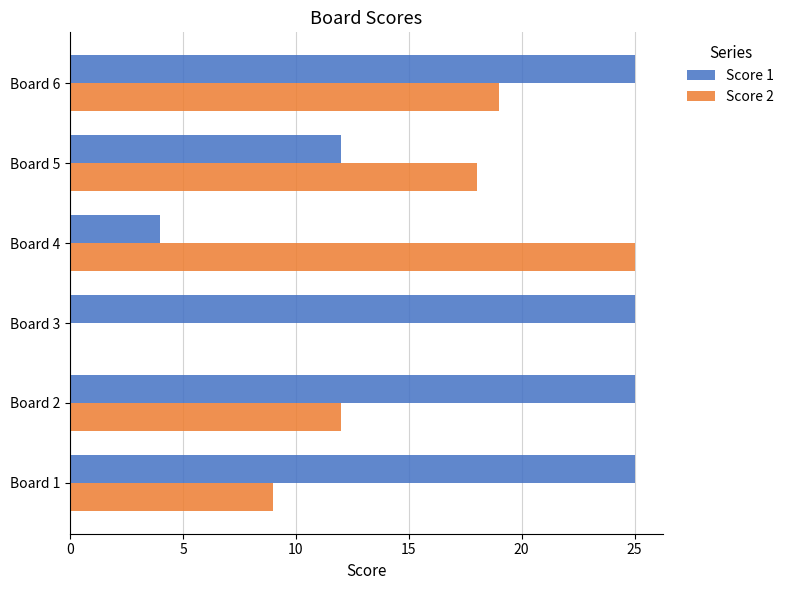

Which series has the widest spread of values?

Score 2